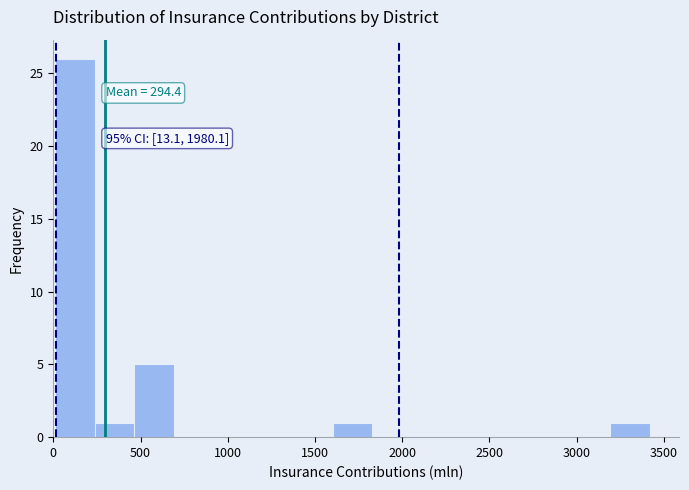

Which range on the x-axis has the tallest bar?

0 to 250